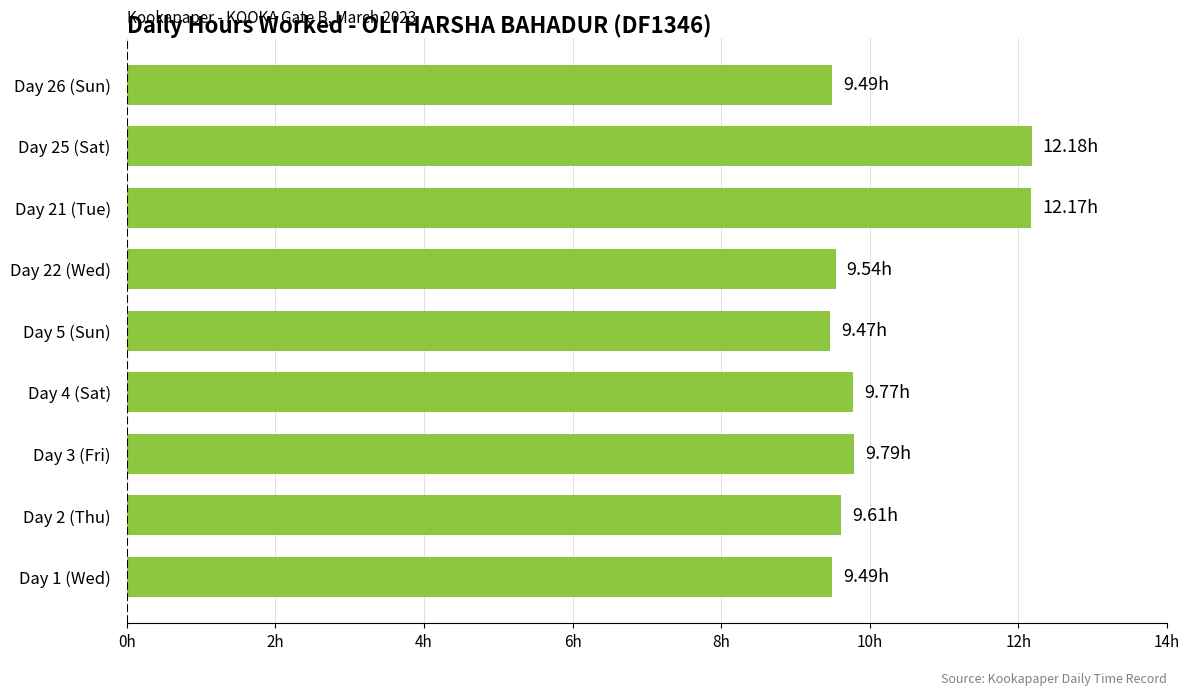

Are the bars horizontal?

Yes